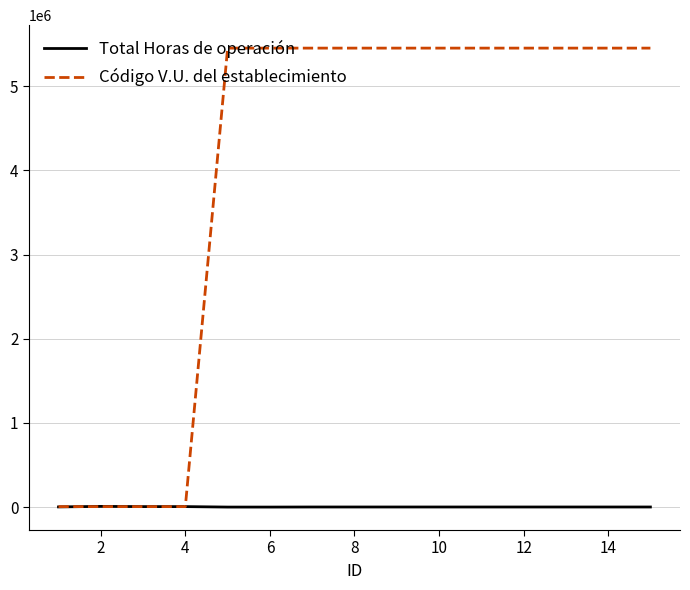

How many series are shown in this chart?

2